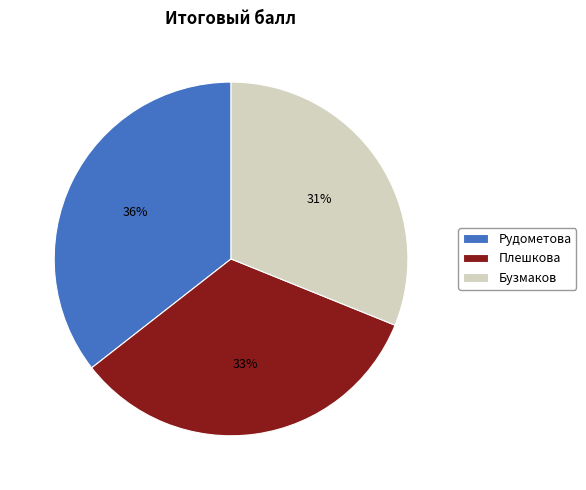

To the nearest percent, what is the average slice percentage?

33%